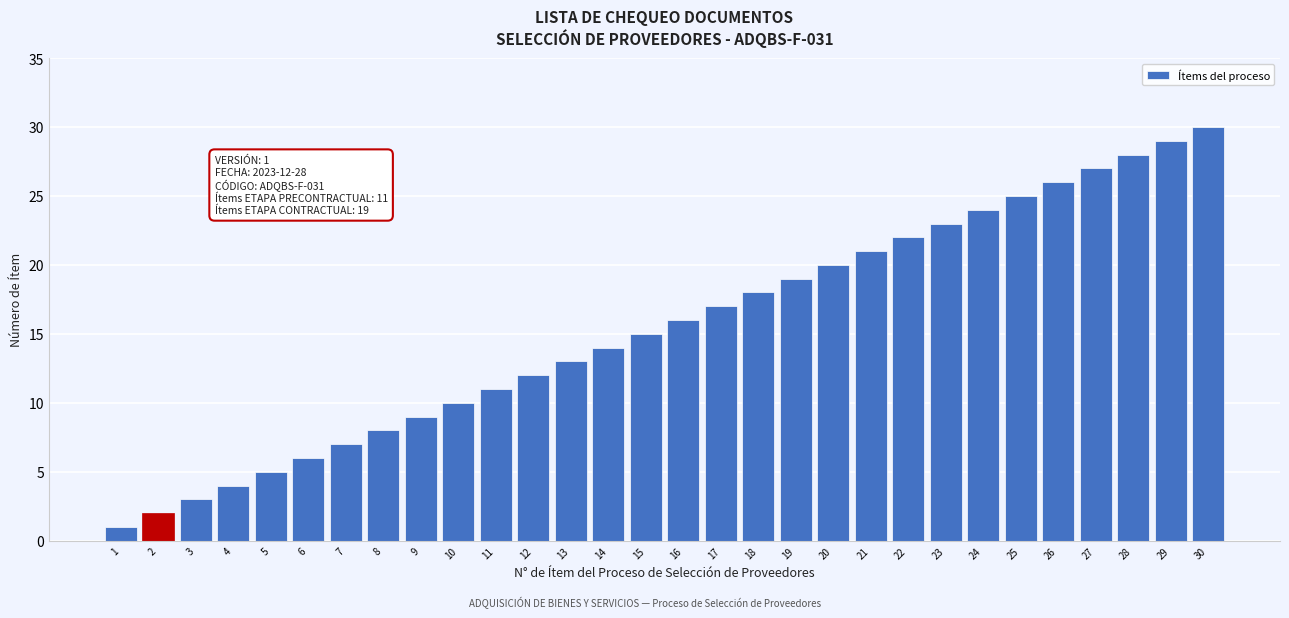

Is it true that the value at 15 is 15?

True